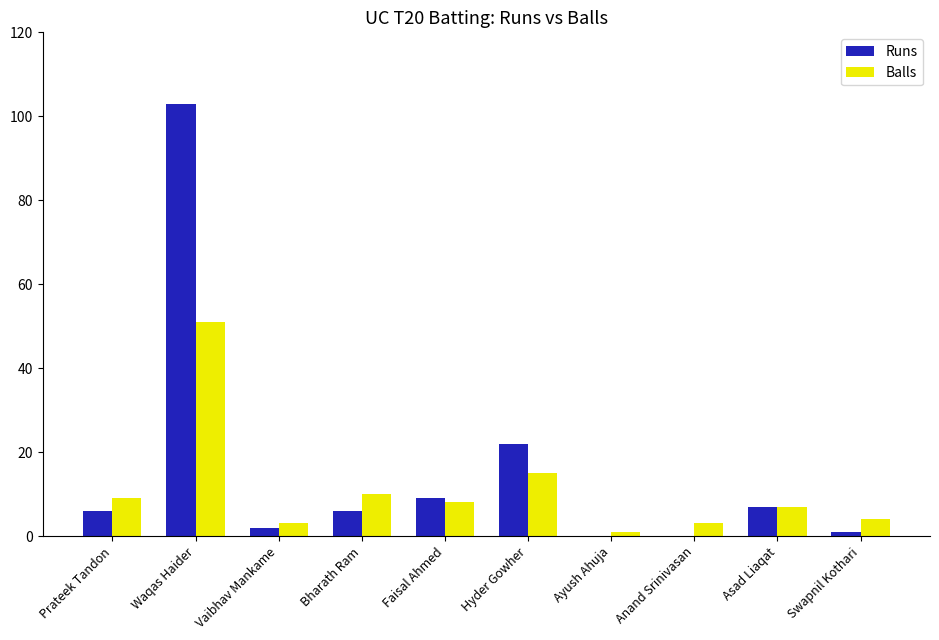

At which label does Balls first exceed 8?

Prateek Tandon